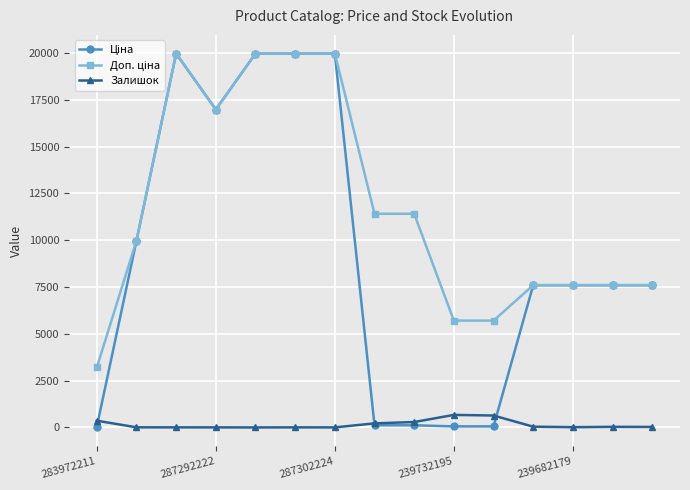

How many series are shown in this chart?

3